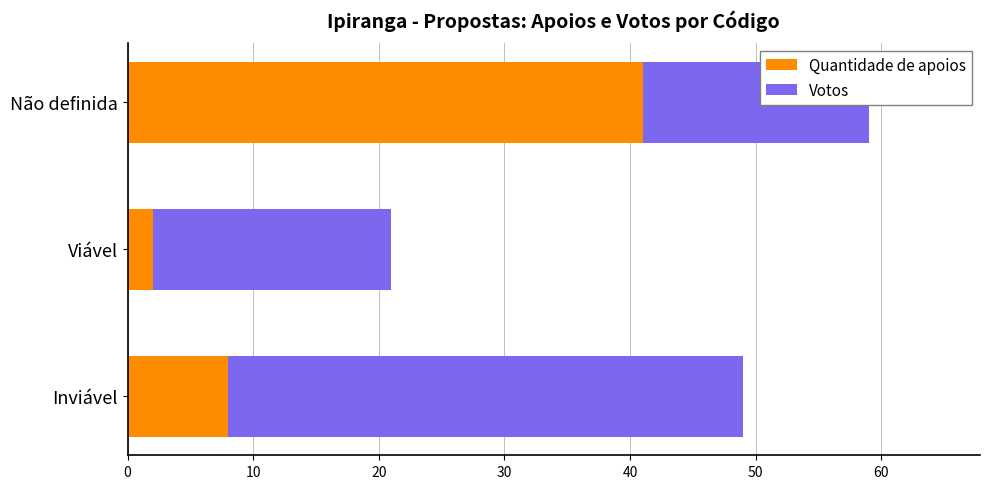

How many values in the Votos series are below 19?

1